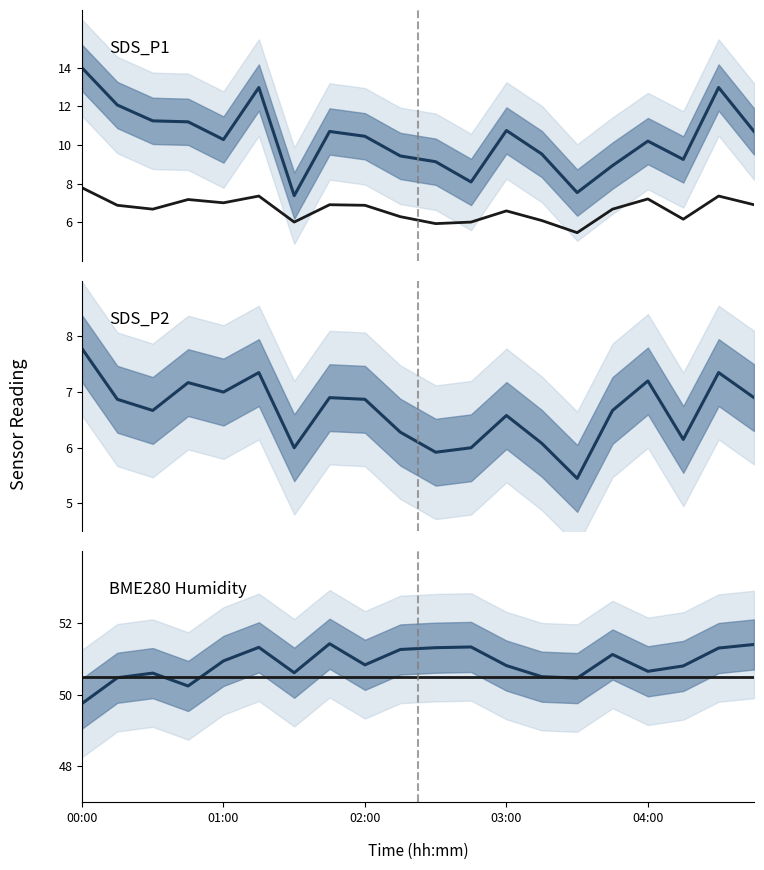

True or false: BME280 Humidity and Humidity ref cross at least once.

True